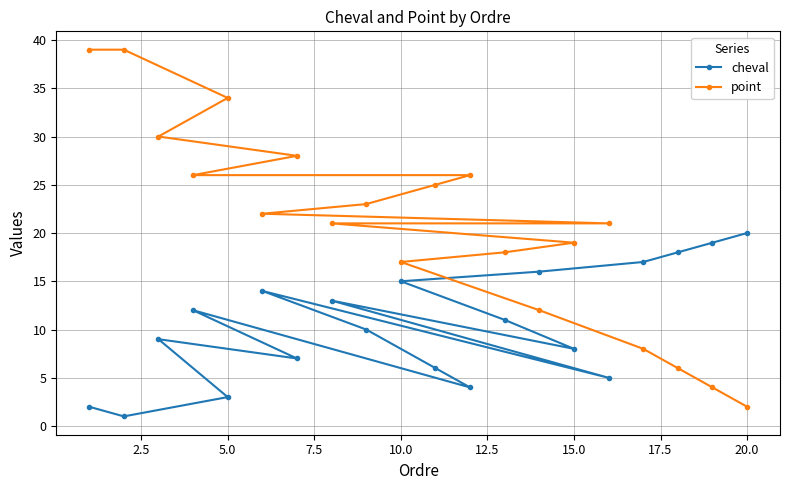

Which series has the widest spread of values?

point